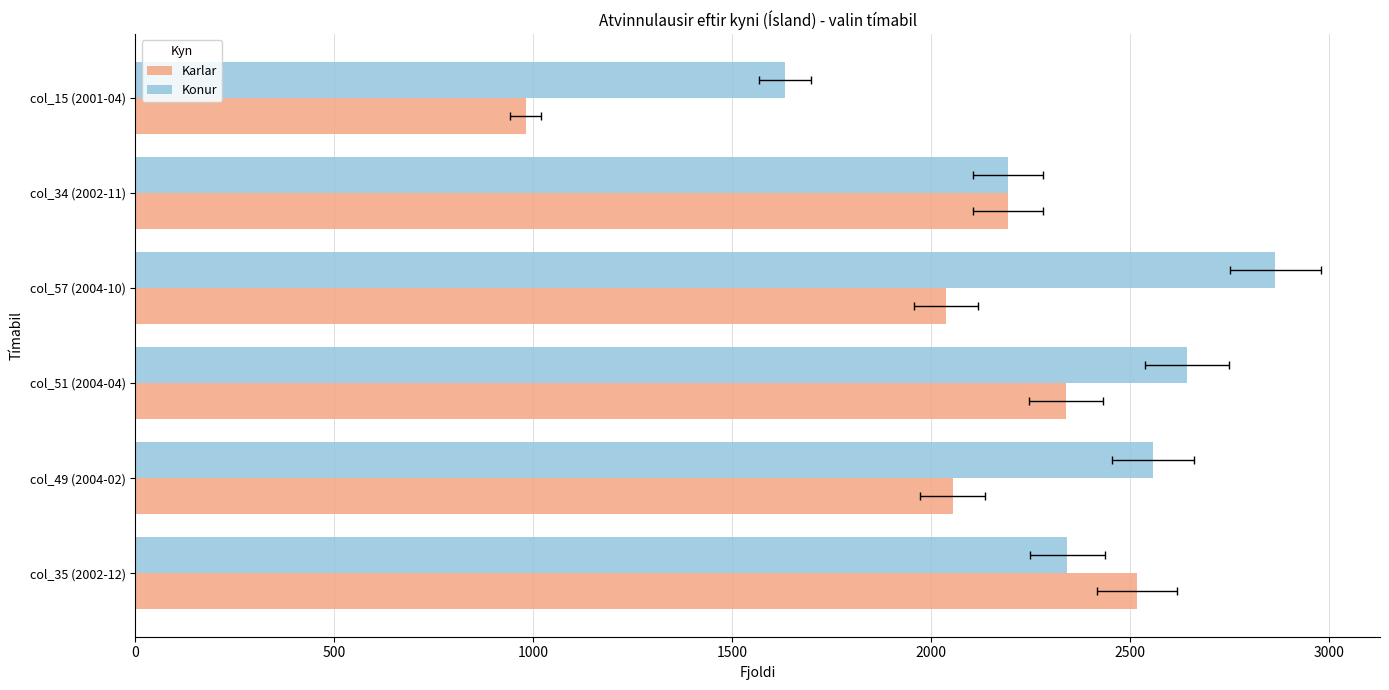

Which series changed the most between col_49 (2004-02) and col_15 (2001-04)?

Karlar